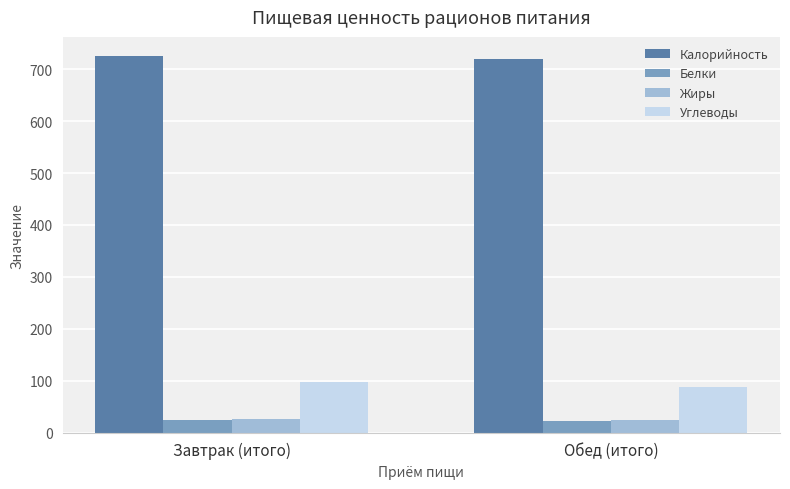

What is the value of the Жиры bar at the 1st from the left?

26.2